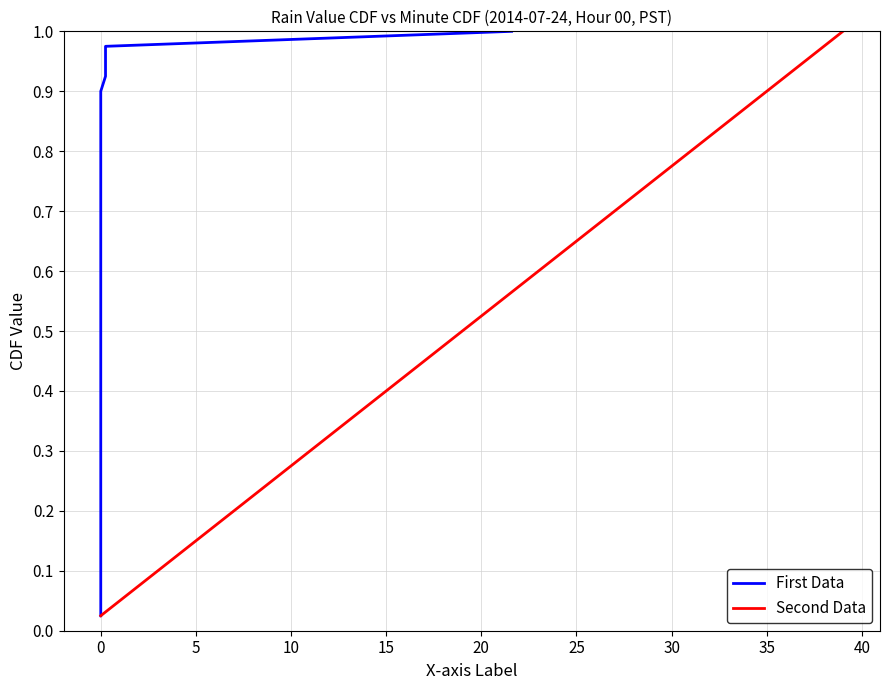

Is it true that Second Data equals 0.3 at 25?

False